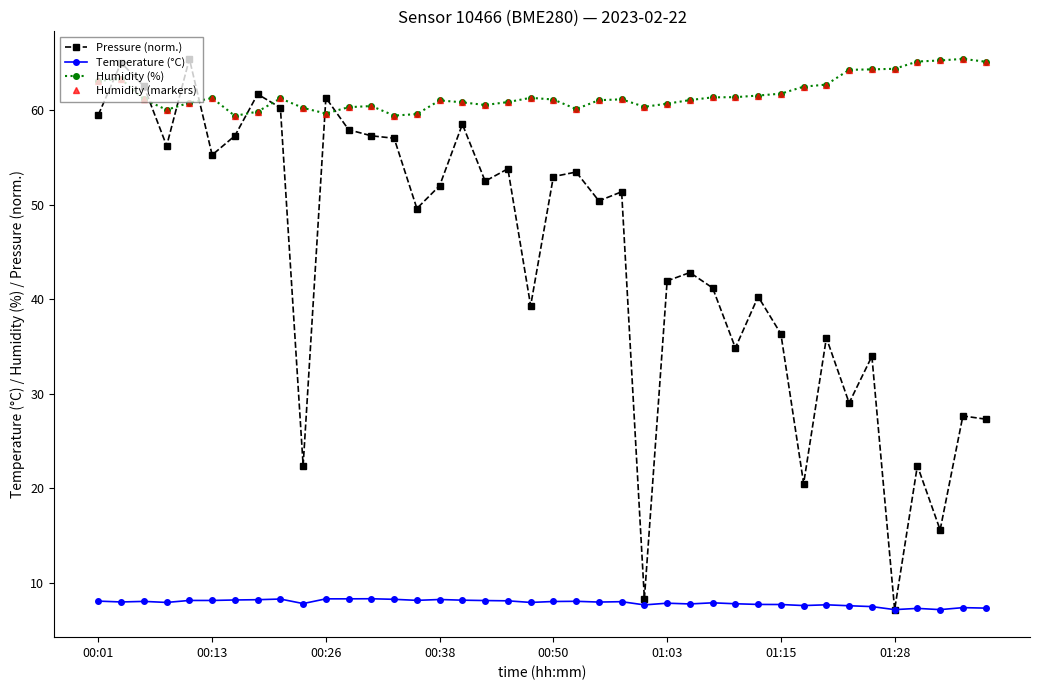

Does the chart have visible grid lines?

No